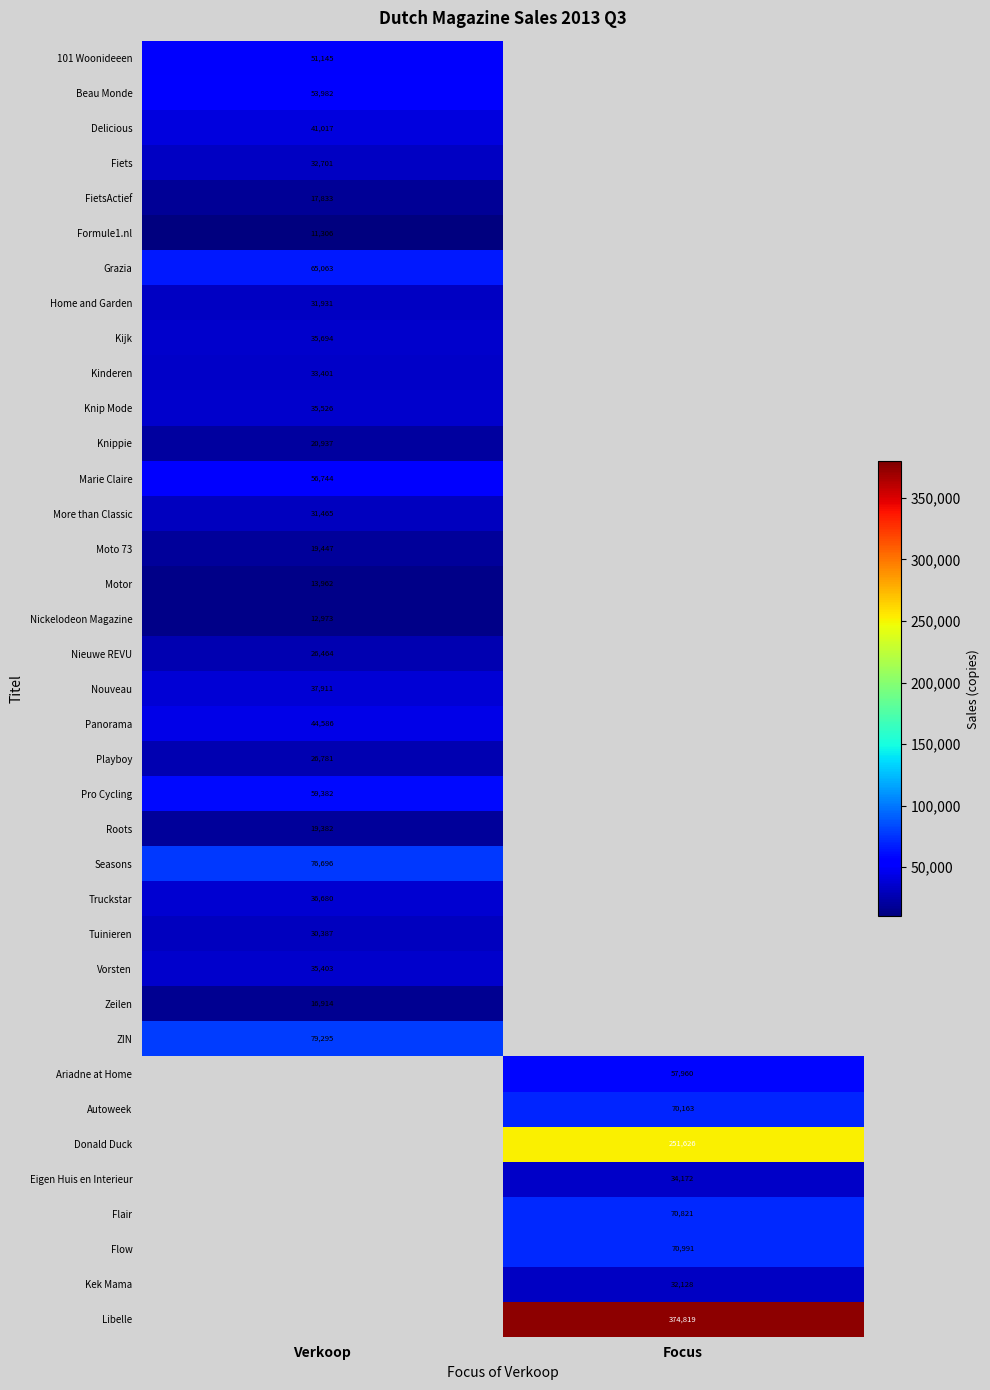

The value of Flair at Focus is 111888. True or false?

False